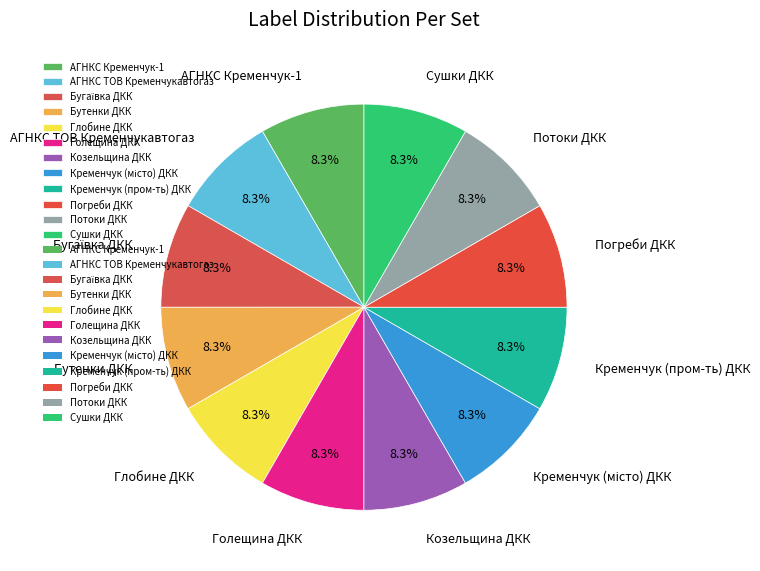

What percentage is the Бутенки ДКК slice, to the nearest percent?

8%